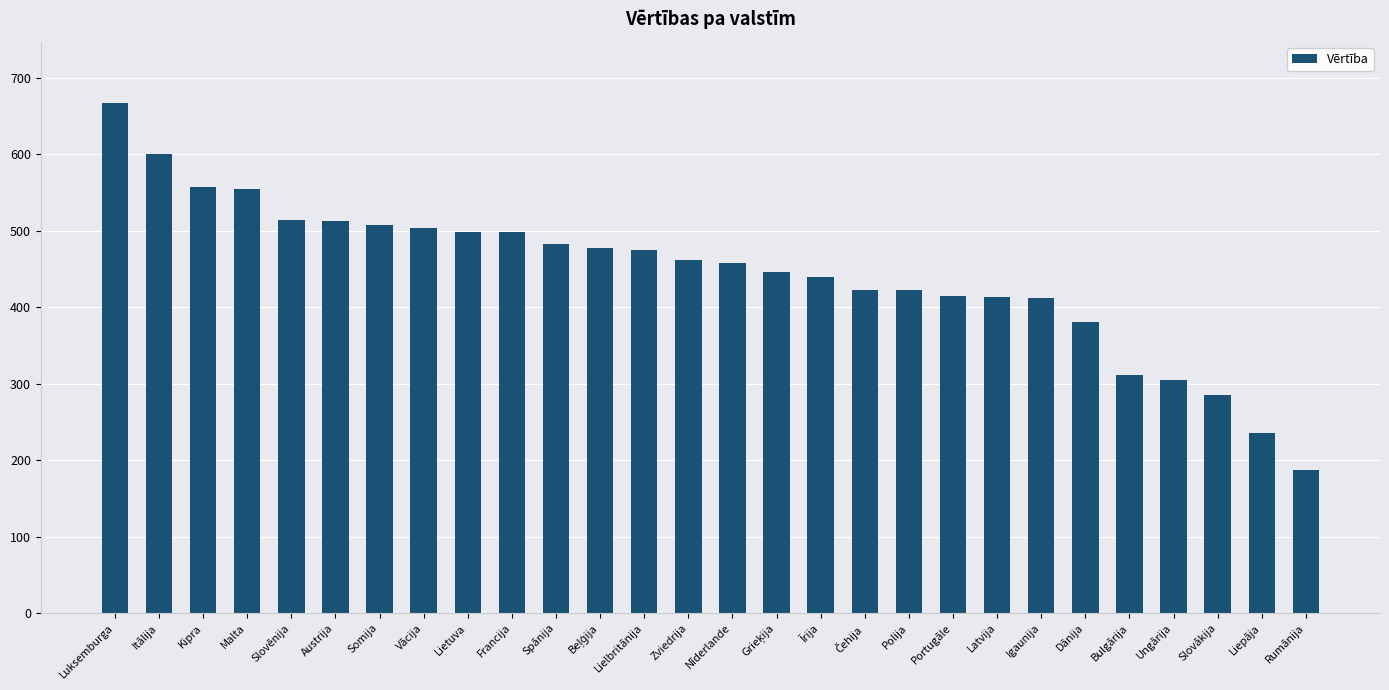

The chart shows a value of 601 at Itālija. True or false?

True